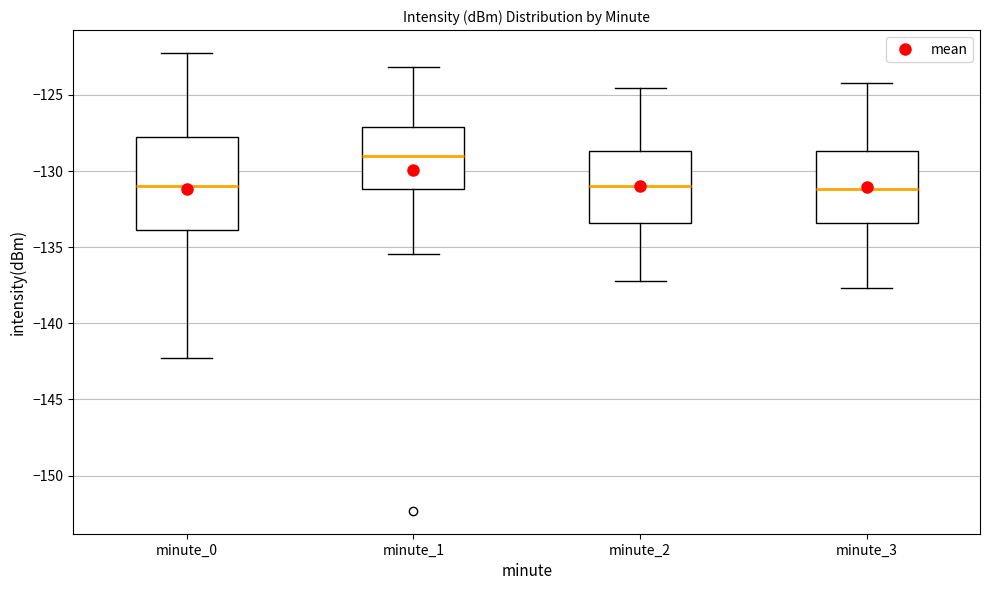

Reading left to right, read every box against the y-axis: the position of its median line, the range the box covers, and the ends of its whiskers. The values are not printed on the chart, so give them approximately, as read against the axis.

minute_0: median -131.0, box -134.0 to -128.0, whiskers -142.5 to -122.0
minute_1: median -129.0, box -131.0 to -127.0, whiskers -135.5 to -123.0
minute_2: median -131.0, box -133.5 to -128.5, whiskers -137.0 to -124.5
minute_3: median -131.0, box -133.5 to -128.5, whiskers -137.5 to -124.0